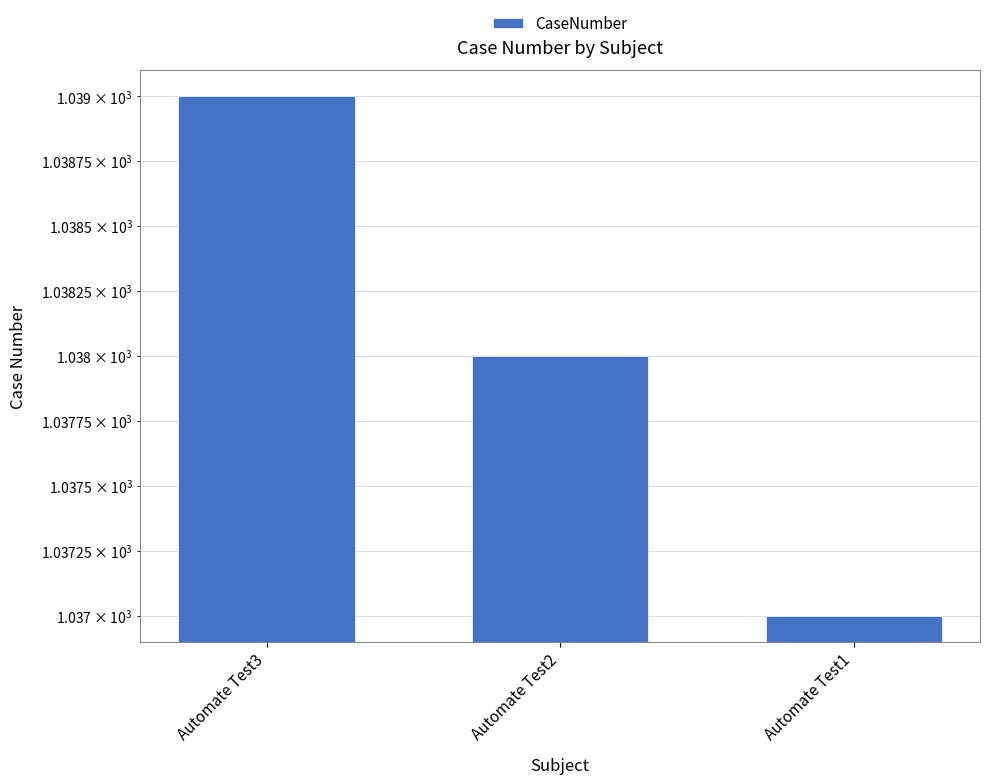

True or false: the data shows 1842 at Automate Test2.

False